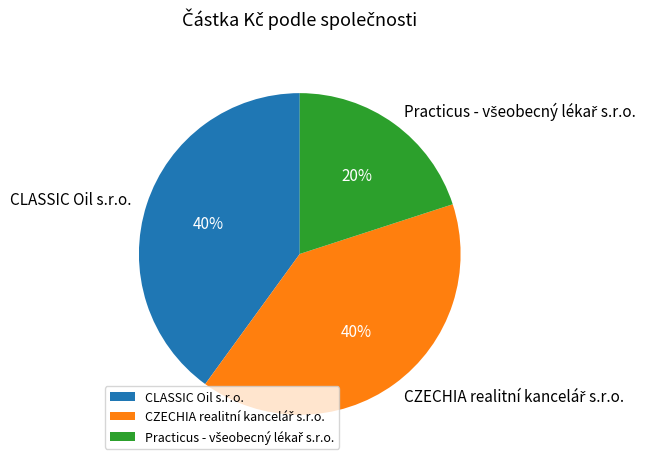

To the nearest percent, what is the average slice percentage?

33%